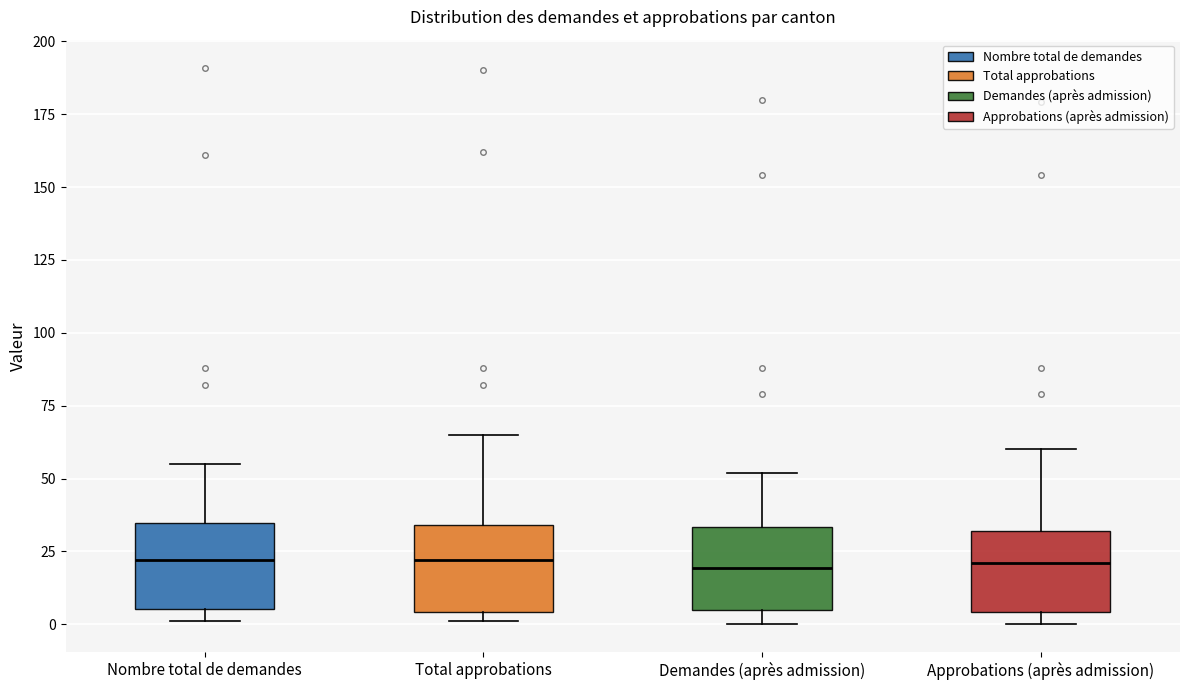

Reading left to right, read every box against the y-axis: the position of its median line, the range the box covers, and the ends of its whiskers. The values are not printed on the chart, so give them approximately, as read against the axis.

Nombre total de demandes: median 20, box 5 to 35, whiskers 0 to 55
Total approbations: median 20, box 5 to 35, whiskers 0 to 65
Demandes (après admission): median 20, box 5 to 35, whiskers 0 to 50
Approbations (après admission): median 20, box 5 to 30, whiskers 0 to 60